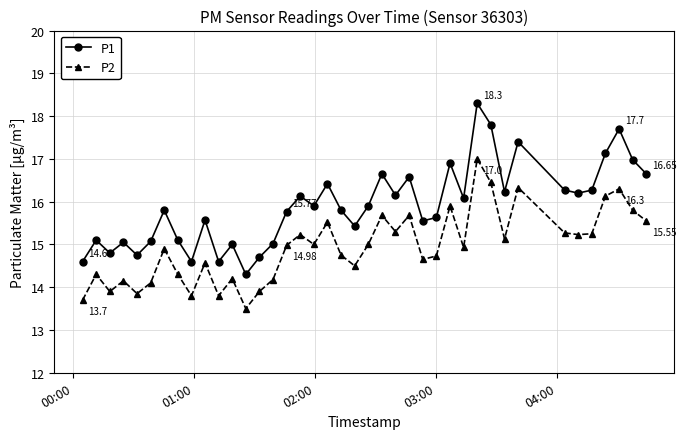

True or false: P1 has more than 1 interior local peaks.

True